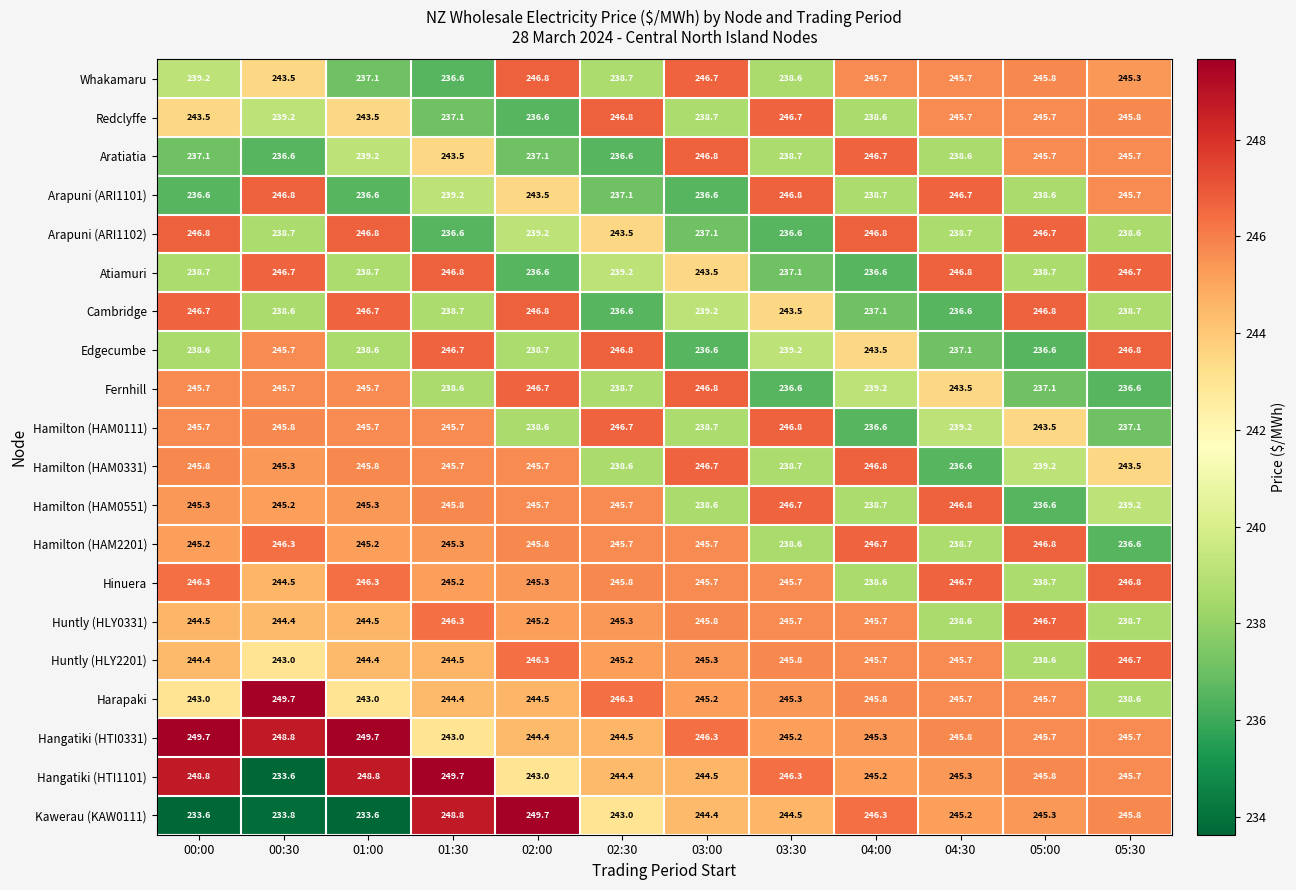

What is the difference between the maximum and minimum values in the Atiamuri series?

10.2